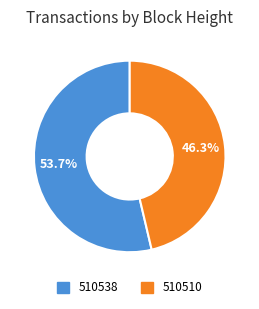

To the nearest percent, what is the combined percentage of 510510 and 510538?

100%